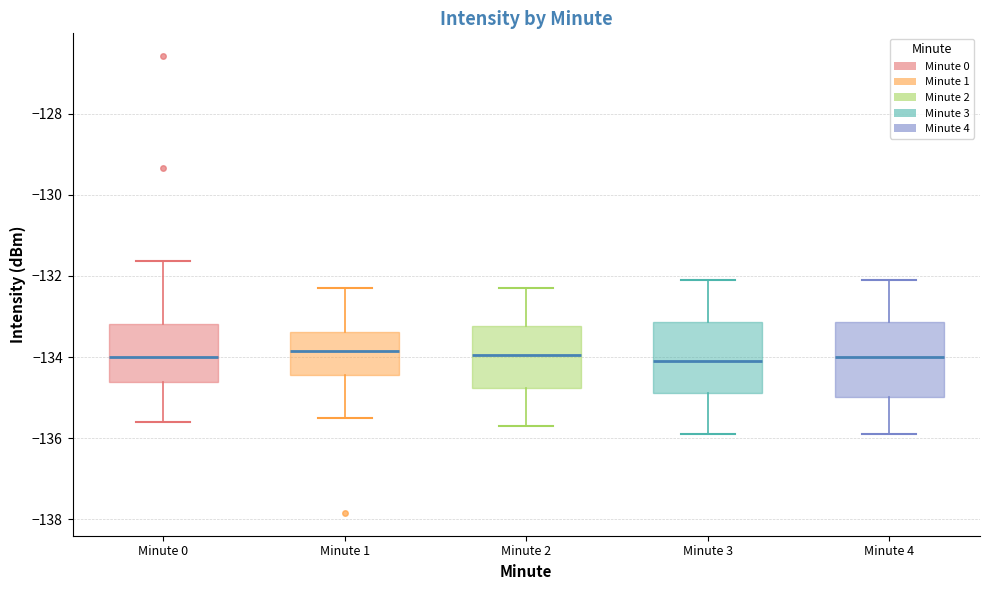

Reading left to right, read every box against the y-axis: the position of its median line, the range the box covers, and the ends of its whiskers. The values are not printed on the chart, so give them approximately, as read against the axis.

Minute 0: median -134.0, box -134.6 to -133.2, whiskers -135.6 to -131.6
Minute 1: median -133.8, box -134.4 to -133.4, whiskers -135.4 to -132.2
Minute 2: median -134.0, box -134.8 to -133.2, whiskers -135.6 to -132.2
Minute 3: median -134.0, box -134.8 to -133.2, whiskers -135.8 to -132.0
Minute 4: median -134.0, box -135.0 to -133.2, whiskers -135.8 to -132.0